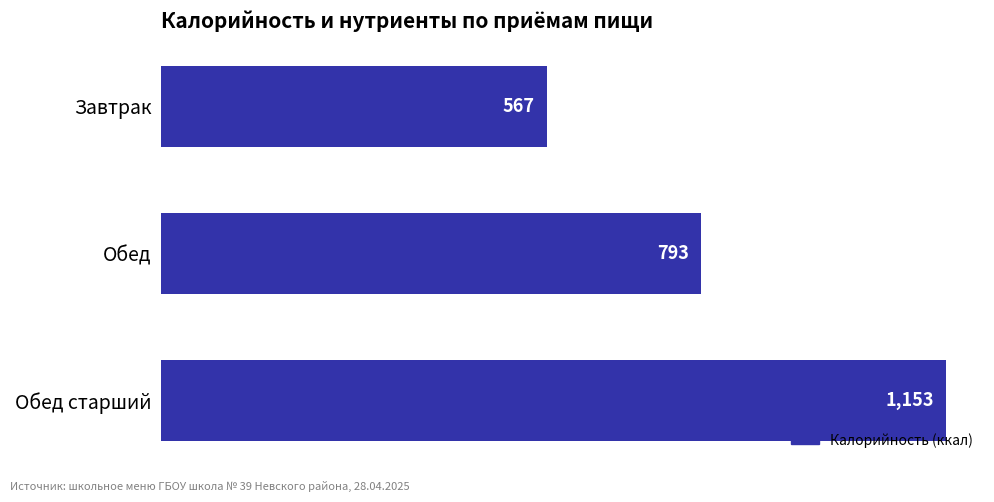

What is the sum of all values?

2513